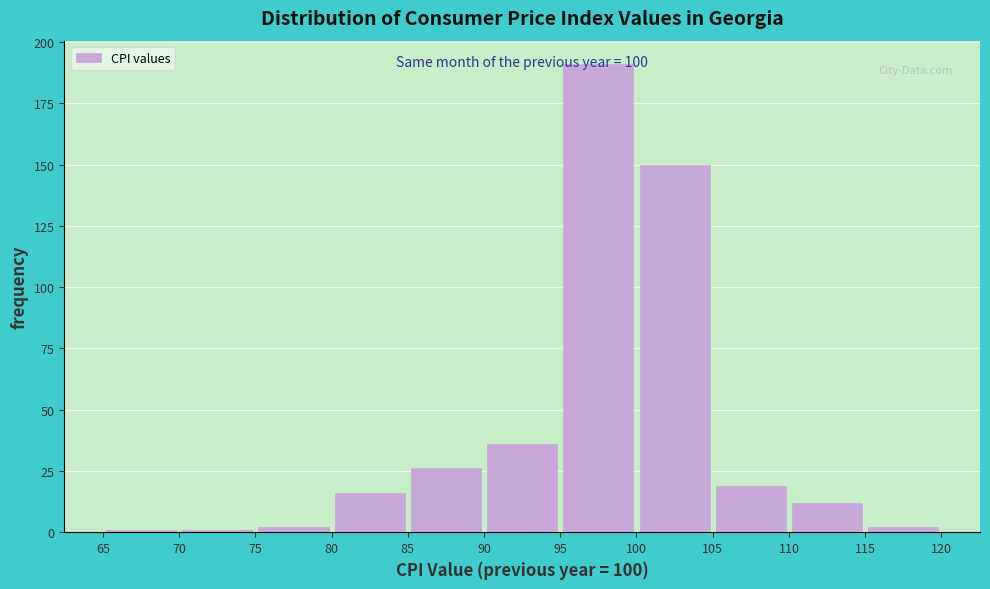

Which range on the x-axis has the tallest bar?

95 to 100